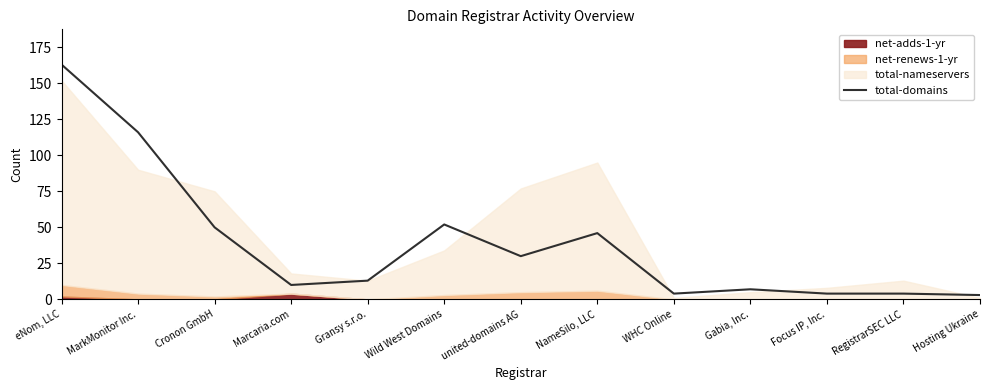

How many lines are shown in the chart?

1